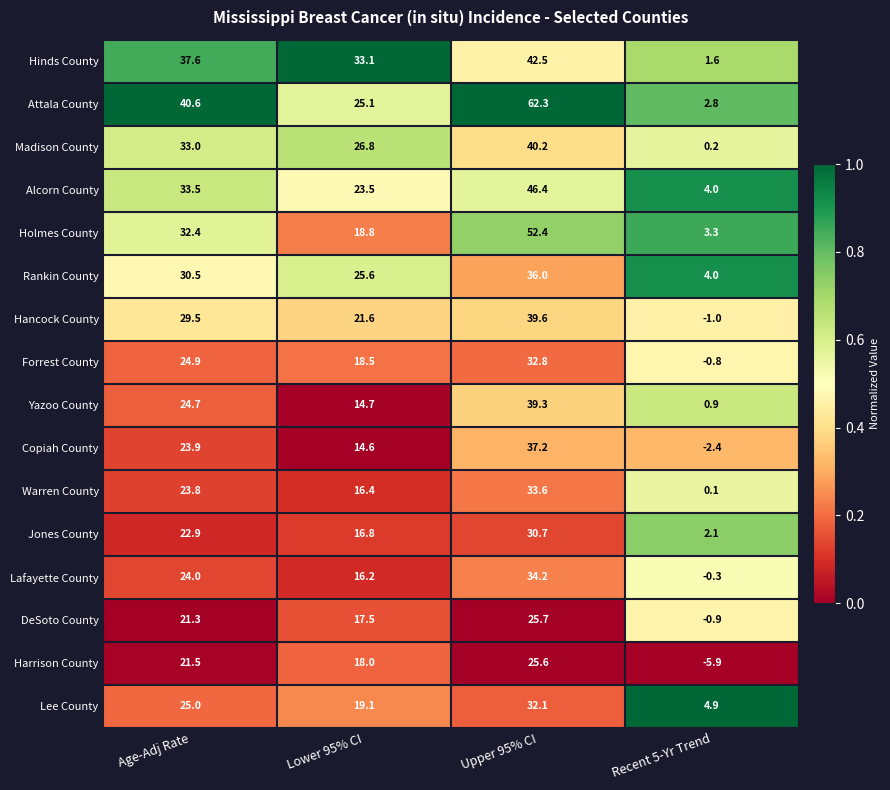

How many series are shown in this chart?

16